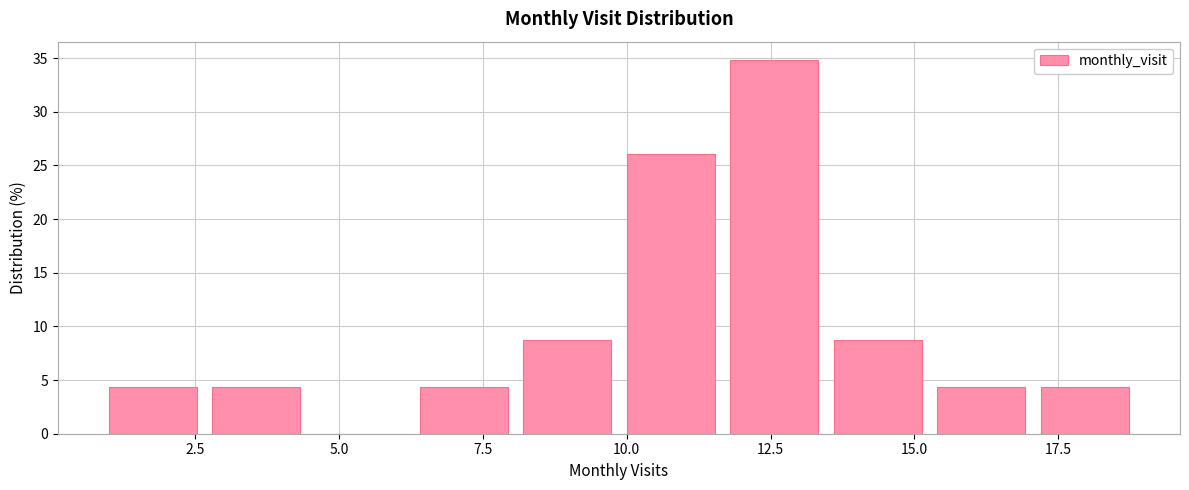

Around what value on the x-axis is the tallest bar? Give the approximate position of its centre, as read against the axis.

12.5